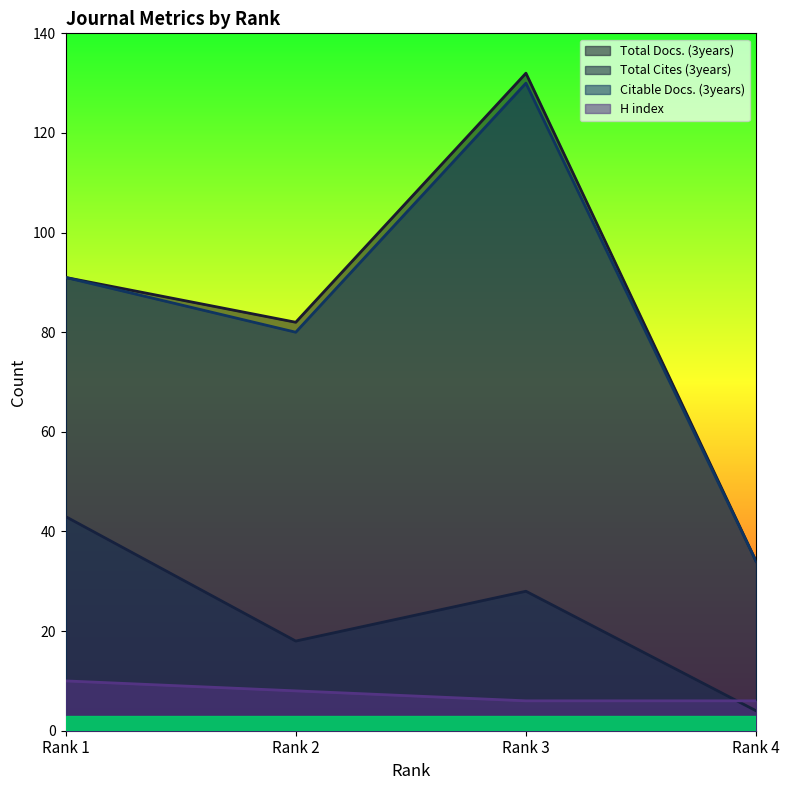

Reading left to right, extract all data points from this chart.

Total Docs. (3years): 91	82	132	34
Total Cites (3years): 43	18	28	4
Citable Docs. (3years): 91	80	130	34
H index: 10	8	6	6